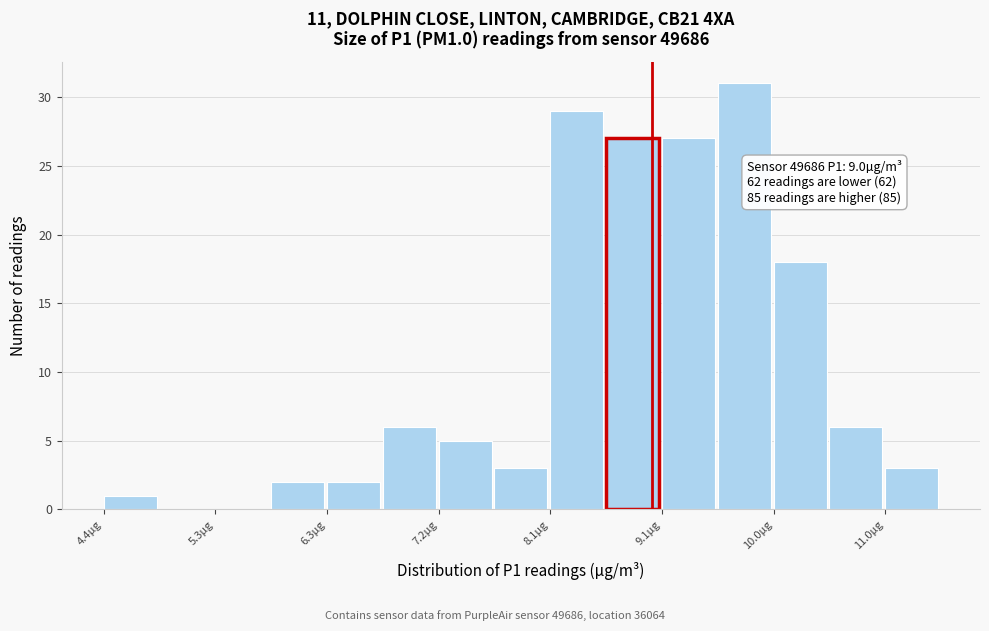

Which range on the x-axis has the tallest bar?

9.6 to 10.0